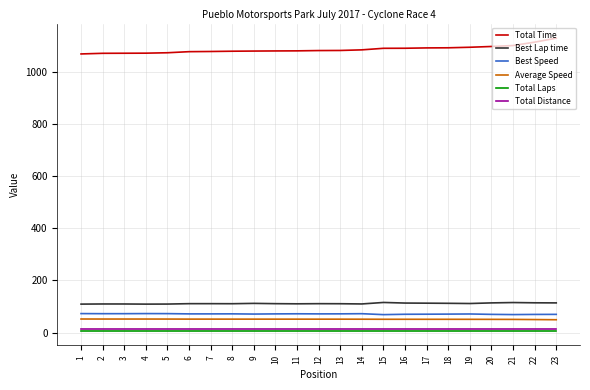

True or false: Average Speed has a value of 49.8 at 22.

True